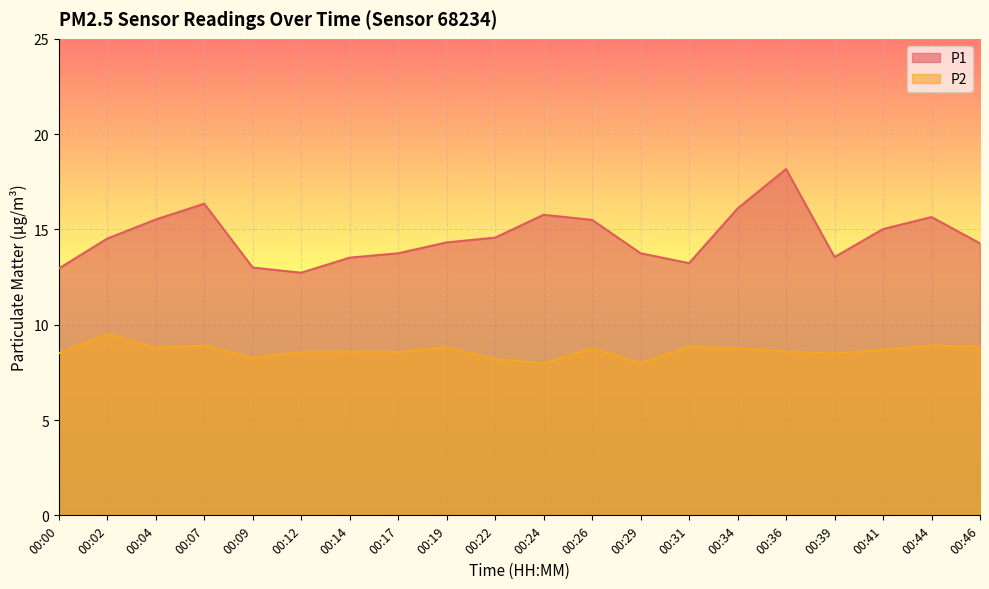

True or false: P1 and P2 cross at least once.

False